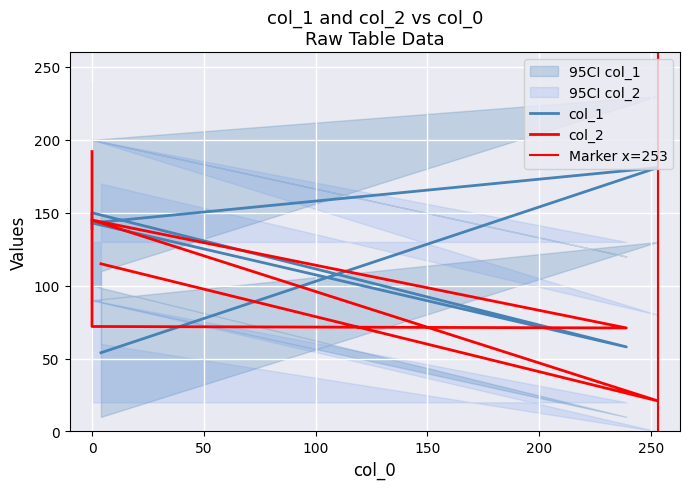

How many lines are shown in the chart?

2